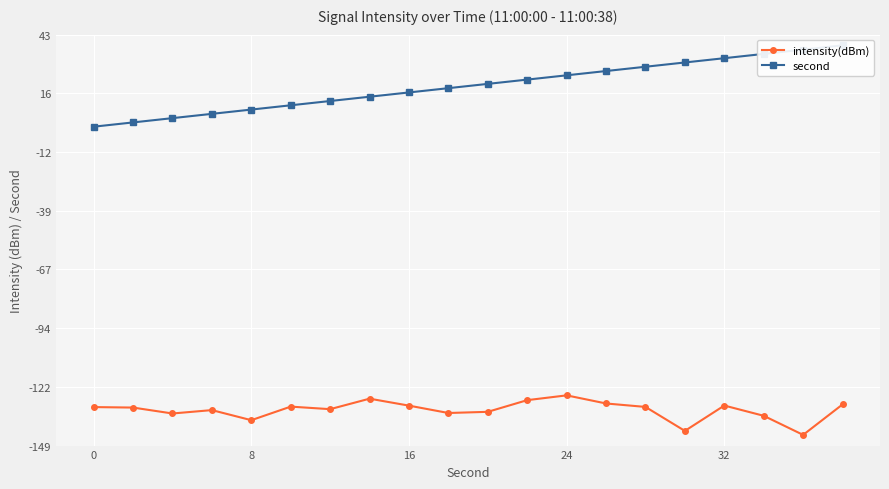

What is the highest value of the intensity(dBm) series?

-125.5